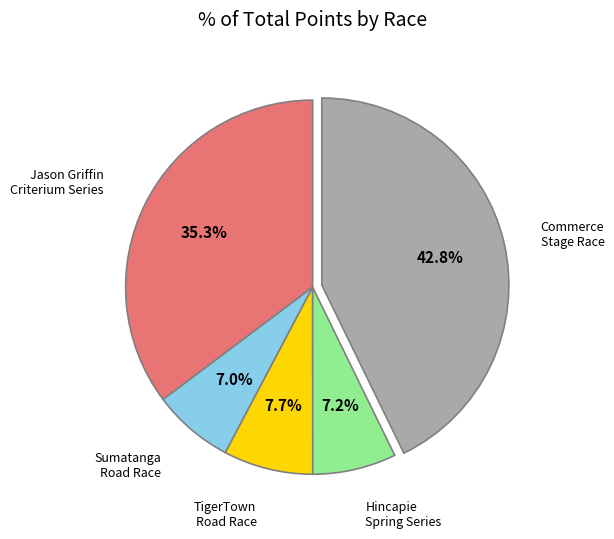

Does any single category account for the majority?

No